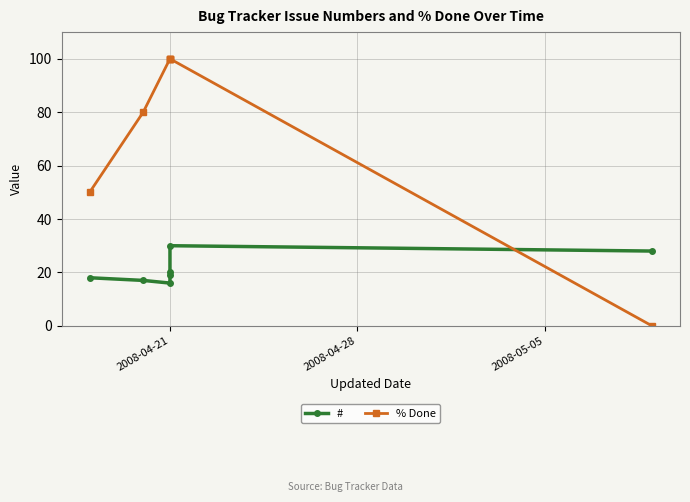

After their last crossing, which series has the higher values: # or % Done?

#